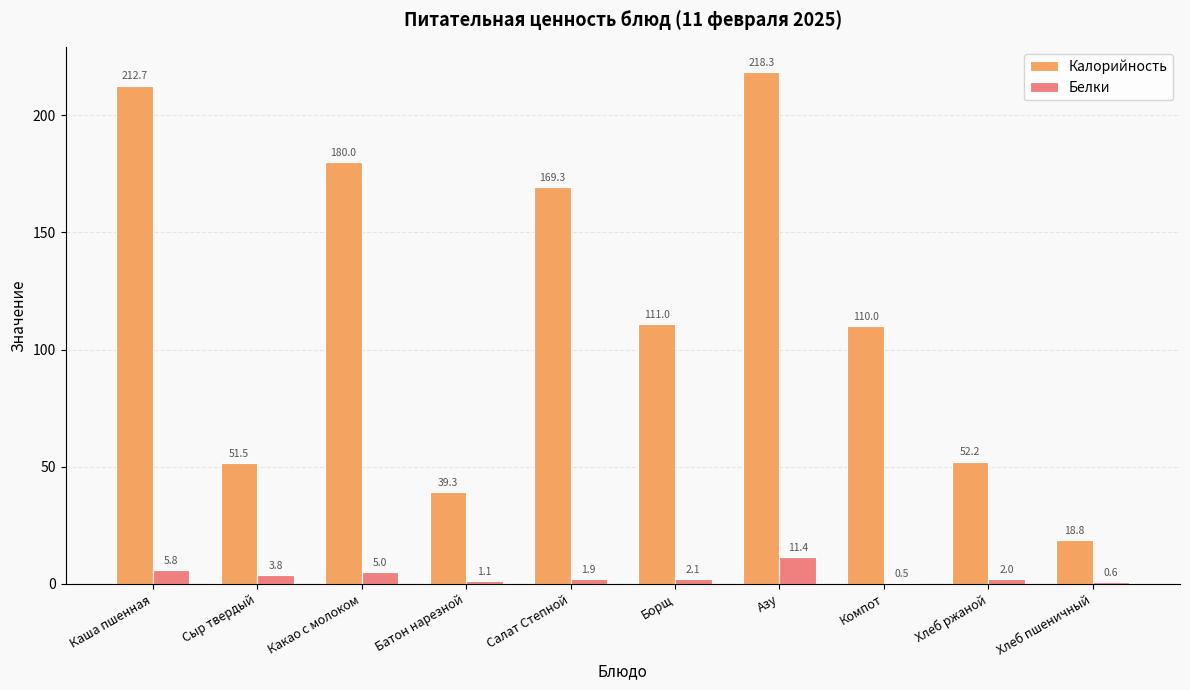

Is it true that Калорийность equals 142.9 at Азу?

False